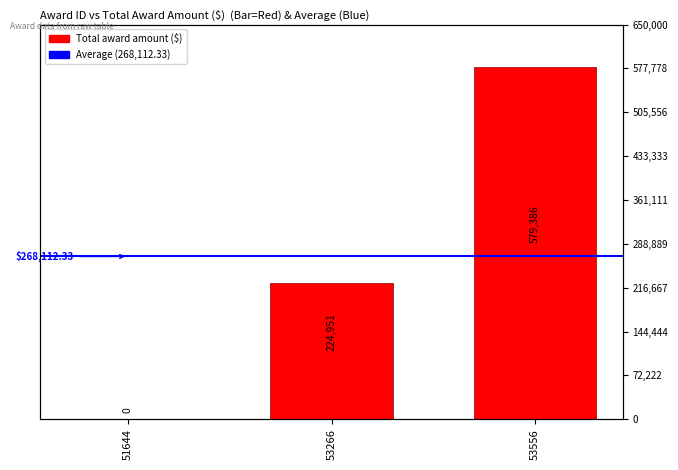

What is the ratio of the value at 53266 to the value at 53556?

0.4